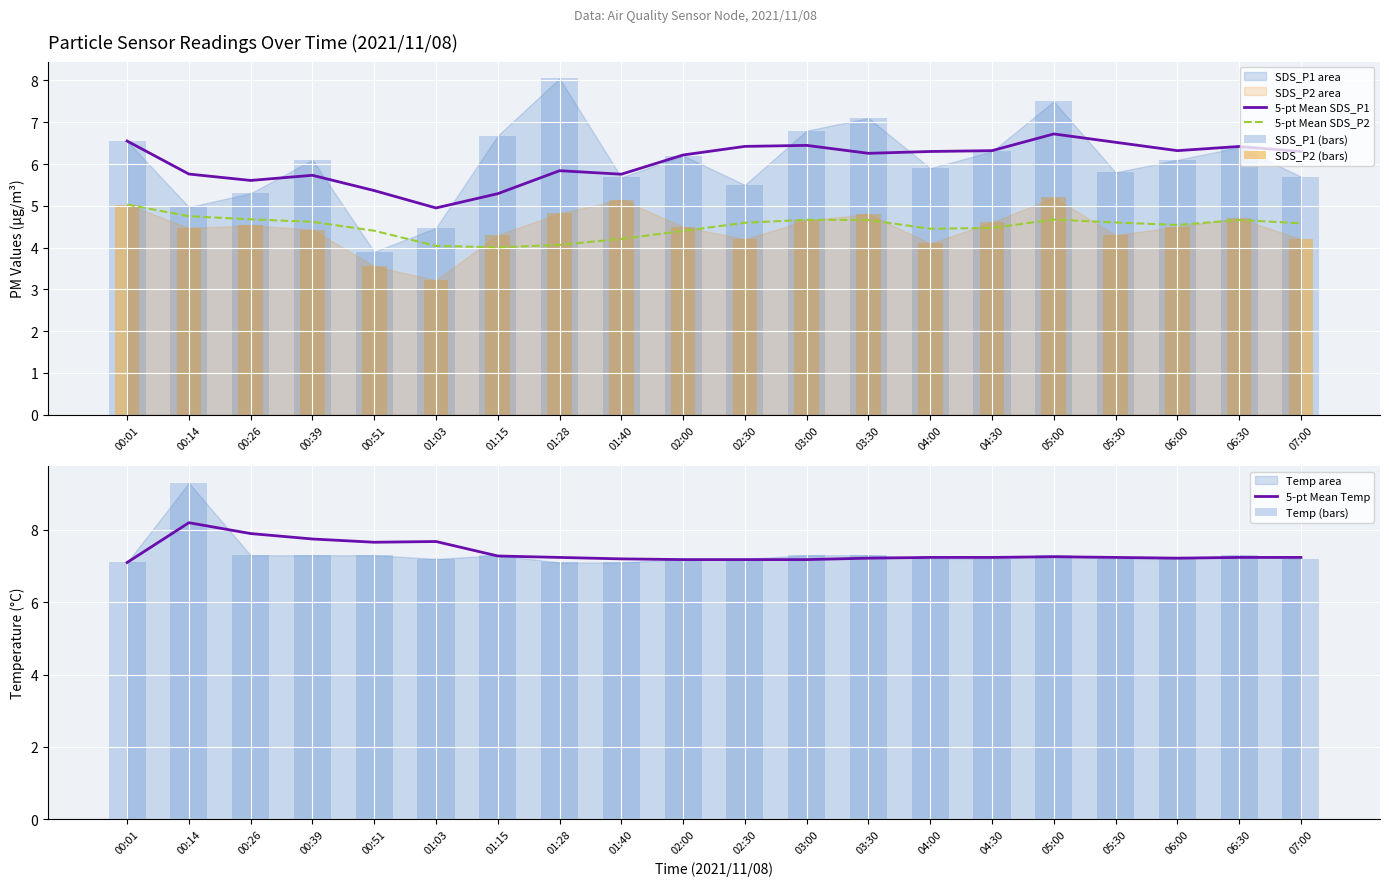

What is the difference between the maximum and minimum values in the 5-pt Mean SDS_P1 series?

1.8